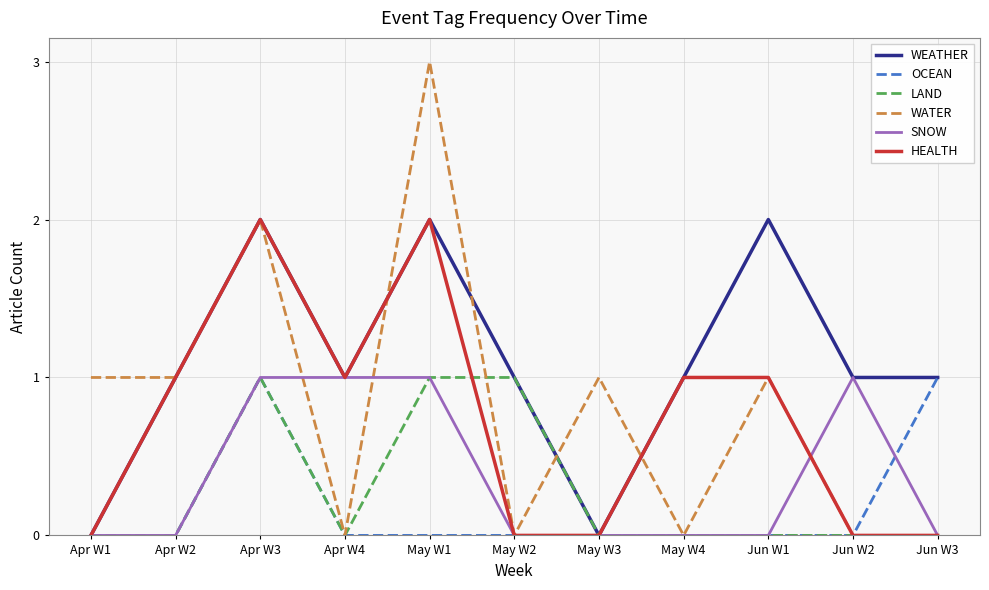

Is the value of OCEAN at May W1 greater than the value of SNOW at Apr W3?

No